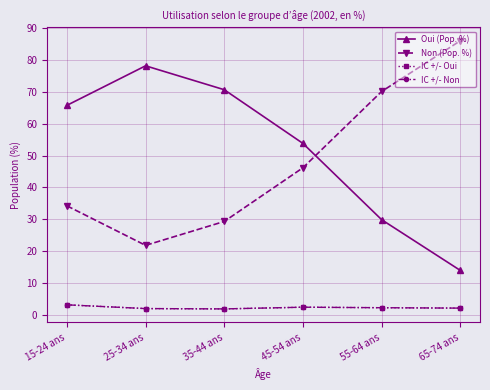

Is the value of IC +/- Oui at 25-34 ans greater than the value of IC +/- Non at 35-44 ans?

Yes